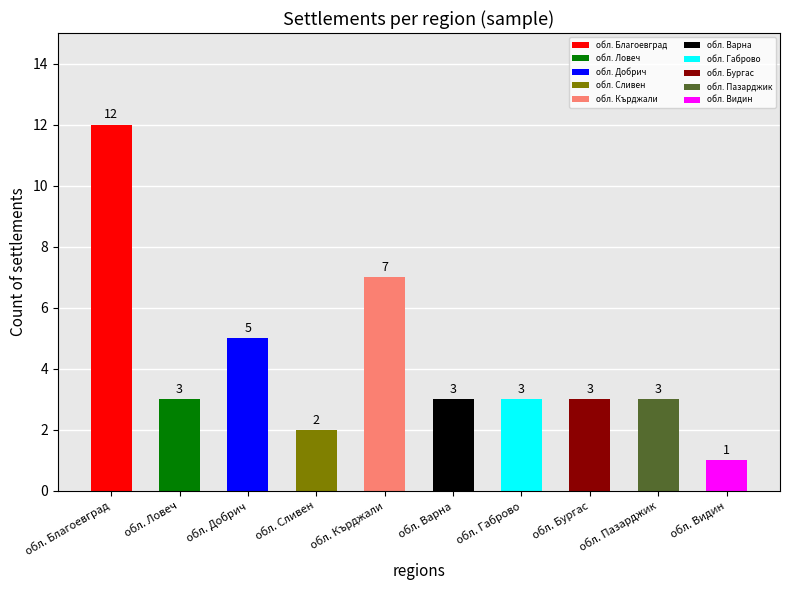

Where is the data nearest to the value 6?

обл. Добрич